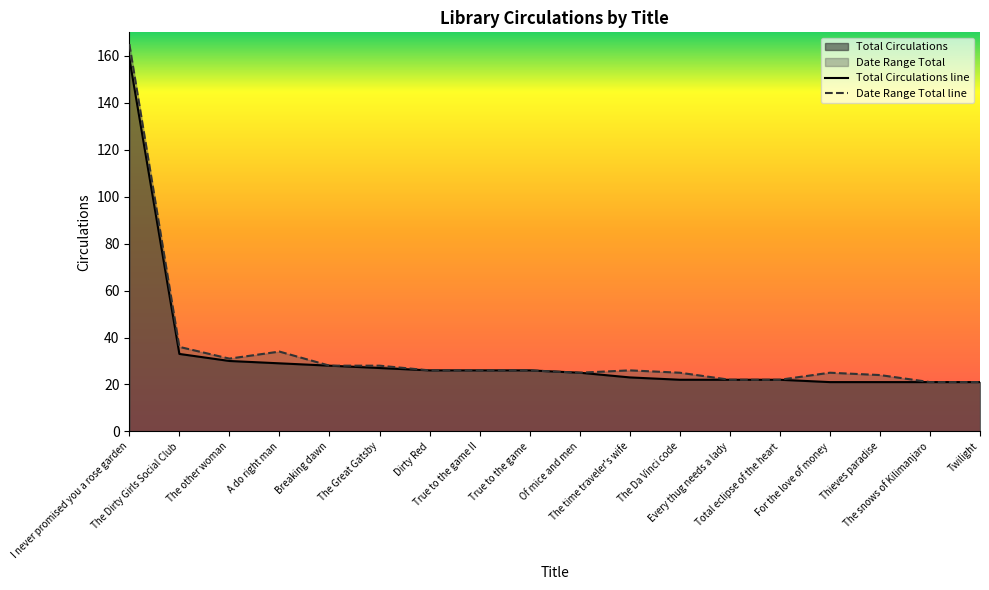

At which label does Total Circulations reach its peak?

I never promised you a rose garden